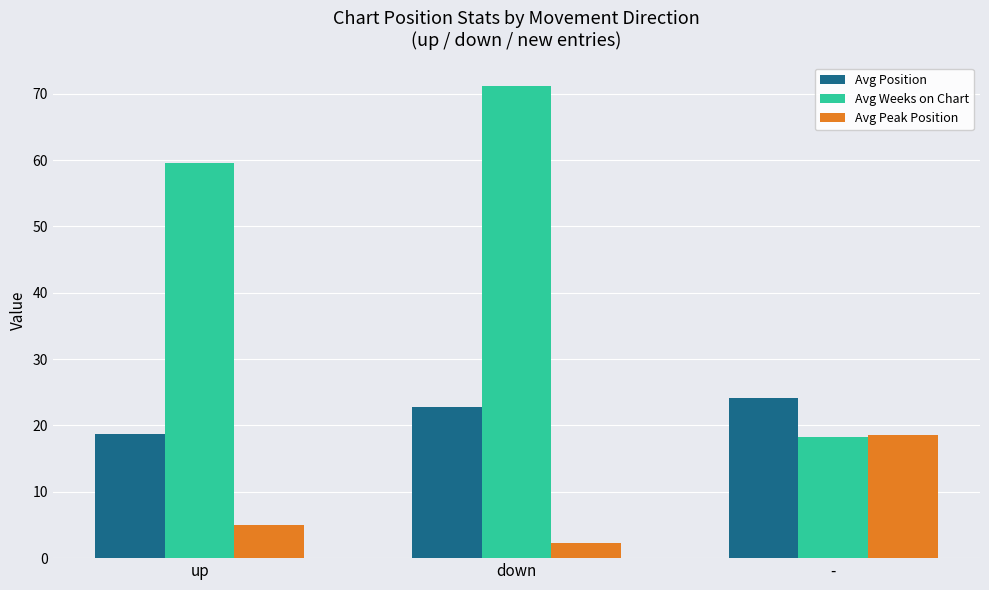

How many data points in Avg Peak Position are less than 4?

1